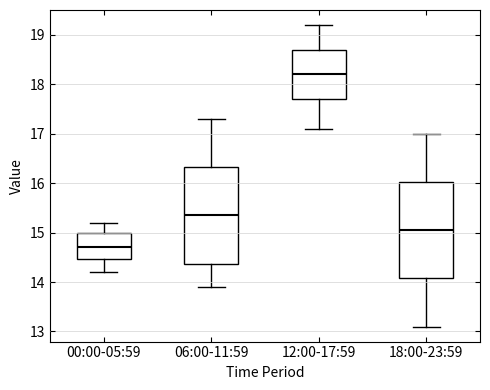

Reading left to right, transcribe this box plot: for each box, give where its median line is, the range the box spans, and where its two whiskers end, as read against the y-axis. The values are not printed on the chart, so give them approximately, as read against the axis.

00:00-05:59: median 14.7, box 14.5 to 15.0, whiskers 14.2 to 15.2
06:00-11:59: median 15.4, box 14.4 to 16.3, whiskers 13.9 to 17.3
12:00-17:59: median 18.2, box 17.7 to 18.7, whiskers 17.1 to 19.2
18:00-23:59: median 15.1, box 14.1 to 16.0, whiskers 13.1 to 17.0